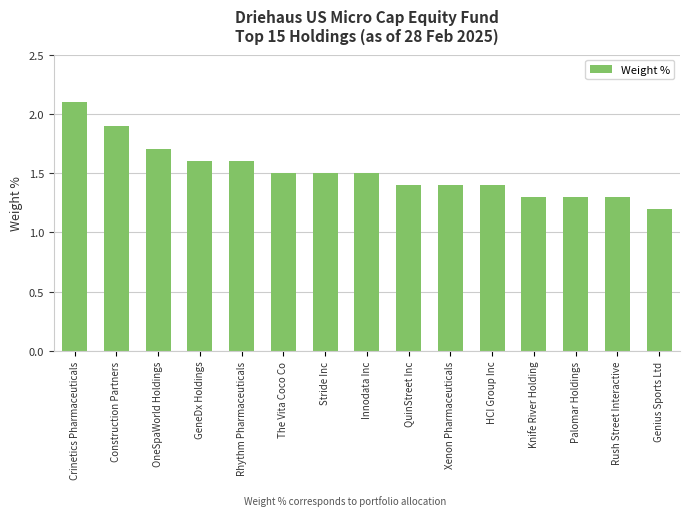

Is it true that the value at Stride Inc is 1.5?

True